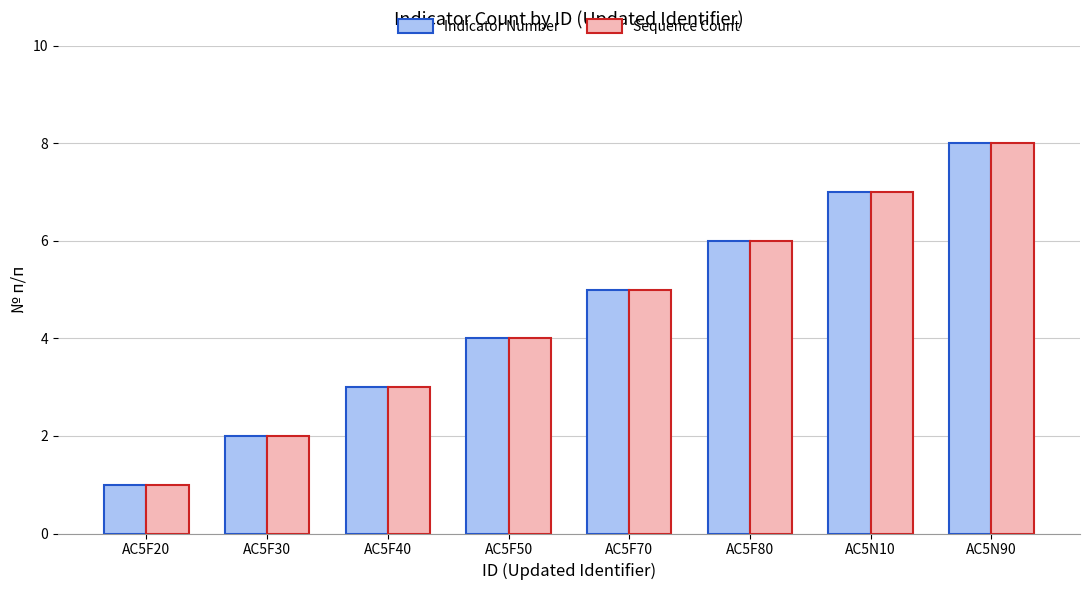

Which category has the highest value across all series?

AC5N90